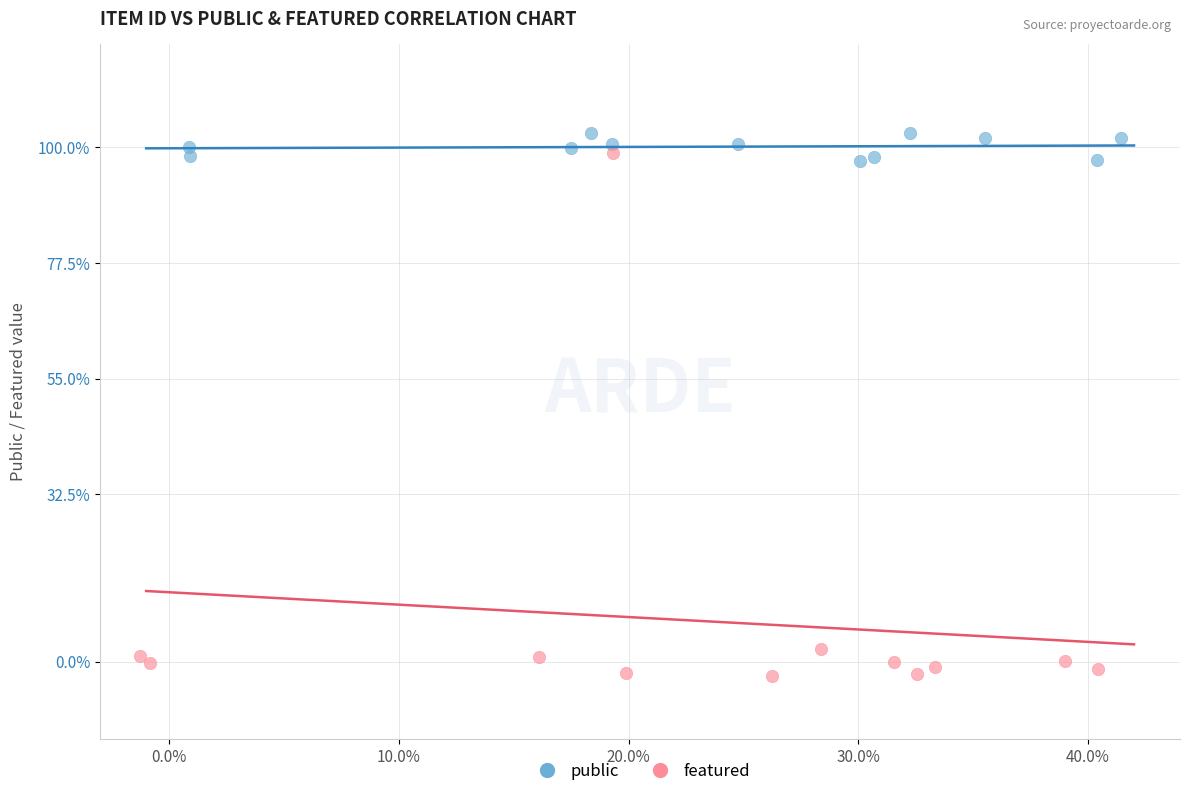

Which series reaches the maximum Y coordinate?

public